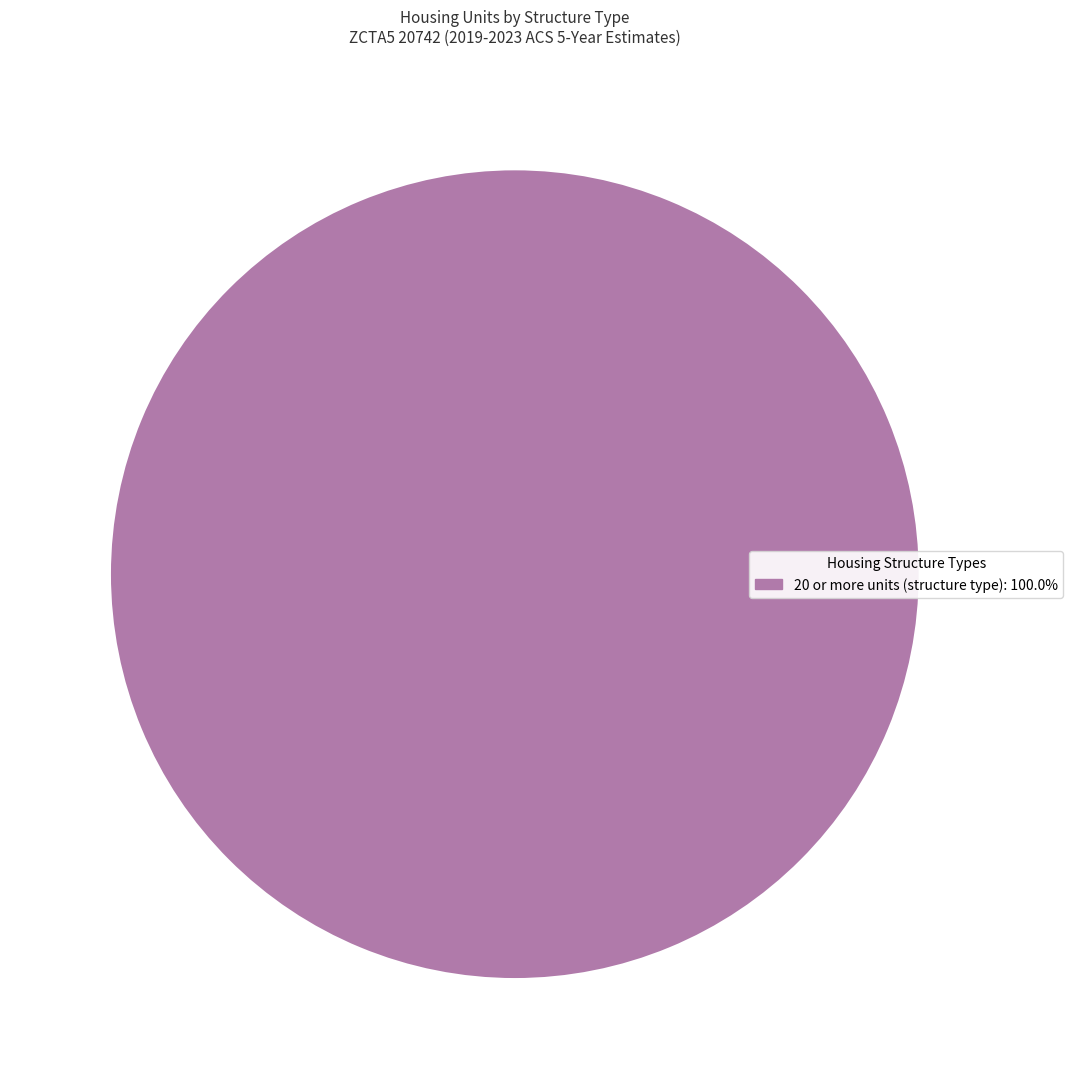

Is there a majority slice in this chart?

Yes